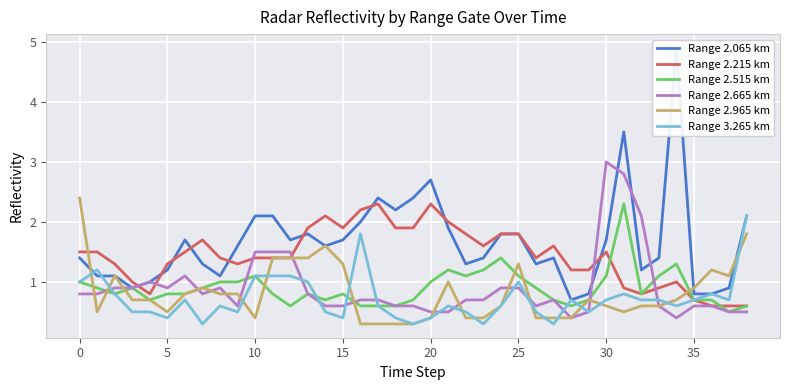

The value of Range 2.215 km at 36 is 0.3. True or false?

False